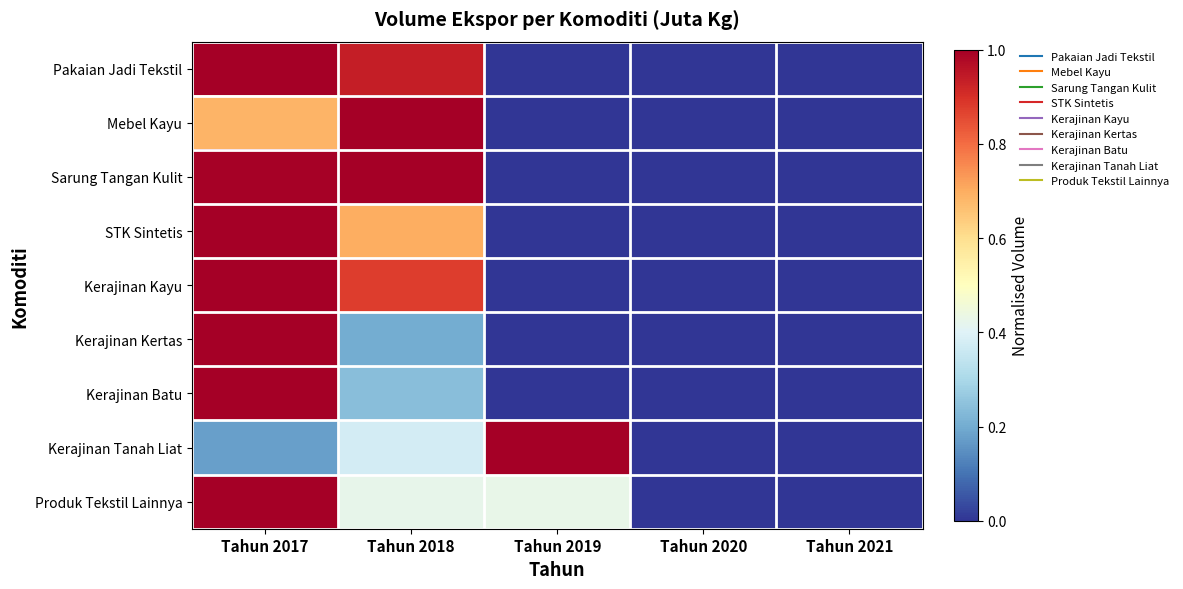

At Tahun 2021, list the series in order from smallest to largest.

Mebel Kayu, Sarung Tangan Kulit, STK Sintetis, Kerajinan Kayu, Kerajinan Batu, Kerajinan Tanah Liat, Produk Tekstil Lainnya, Kerajinan Kertas, Pakaian Jadi Tekstil